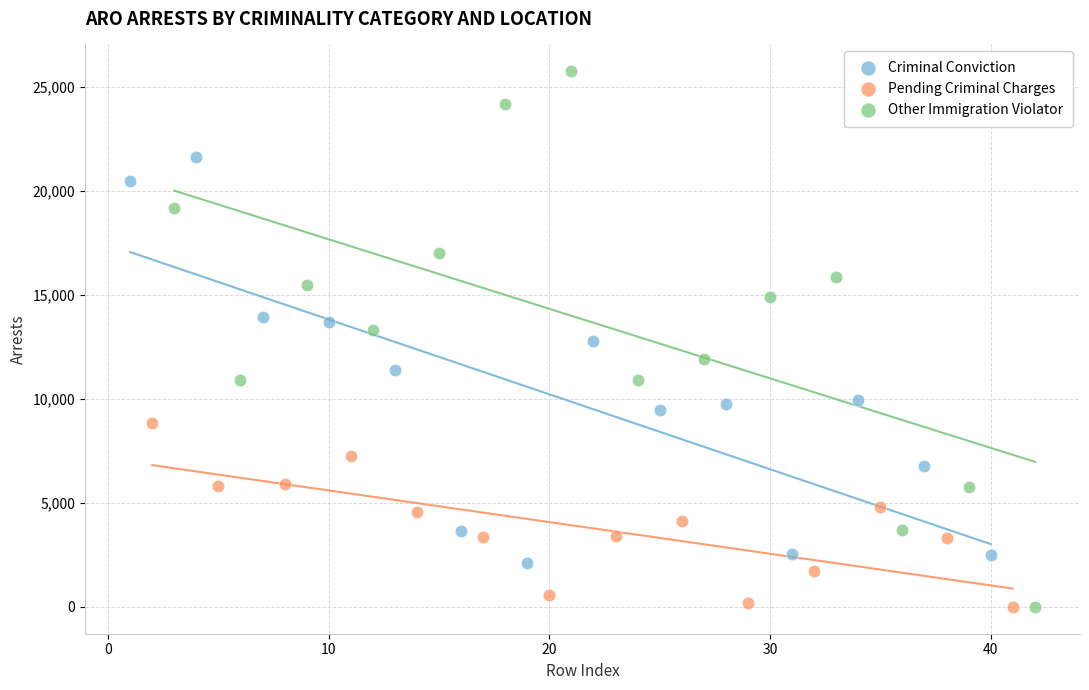

Which series has the widest spread of Y values?

Other Immigration Violator